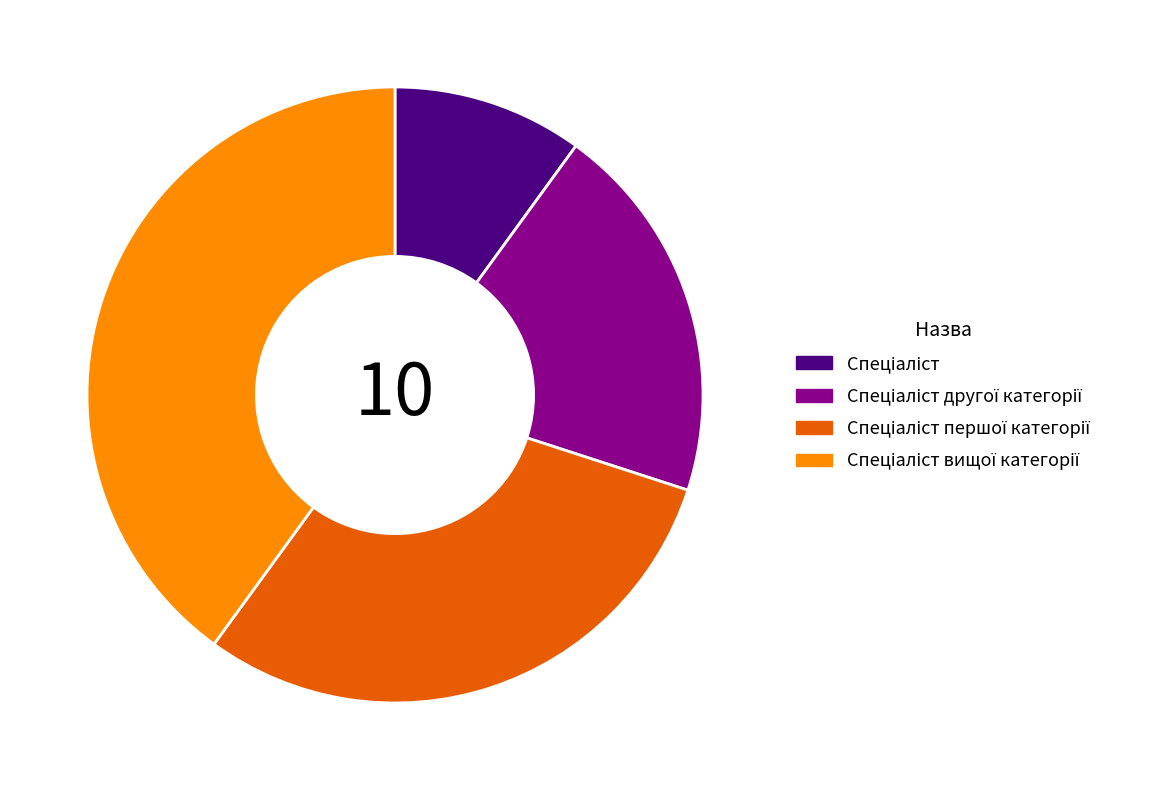

Does any single category account for the majority?

No